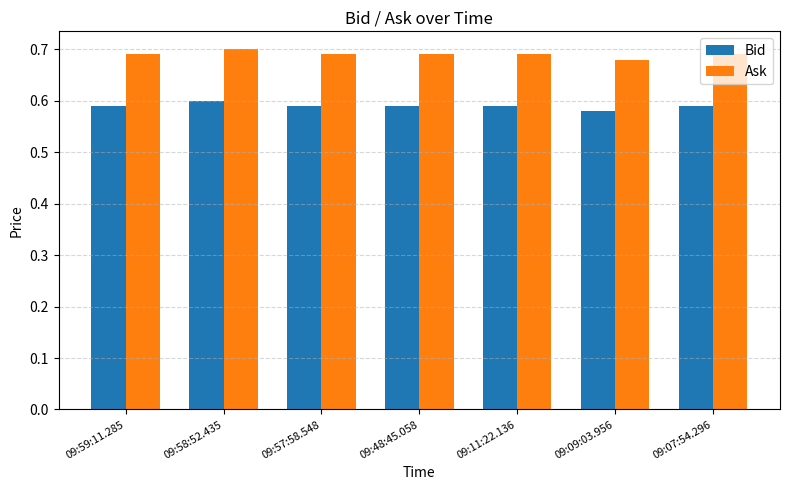

What is the label of the 1st bar from the right?

09:07:54.296